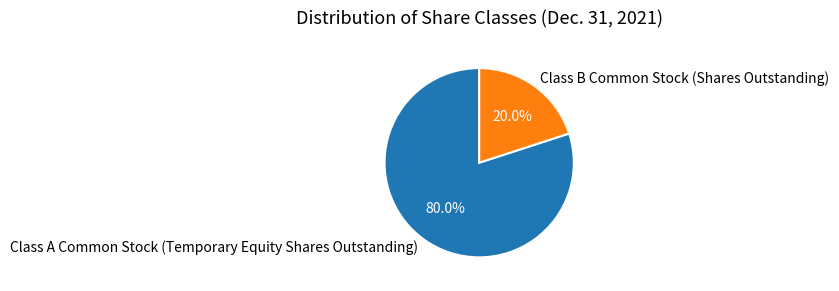

What percentage is the Class A Common Stock (Temporary Equity Shares Outstanding) slice, to the nearest percent?

80%